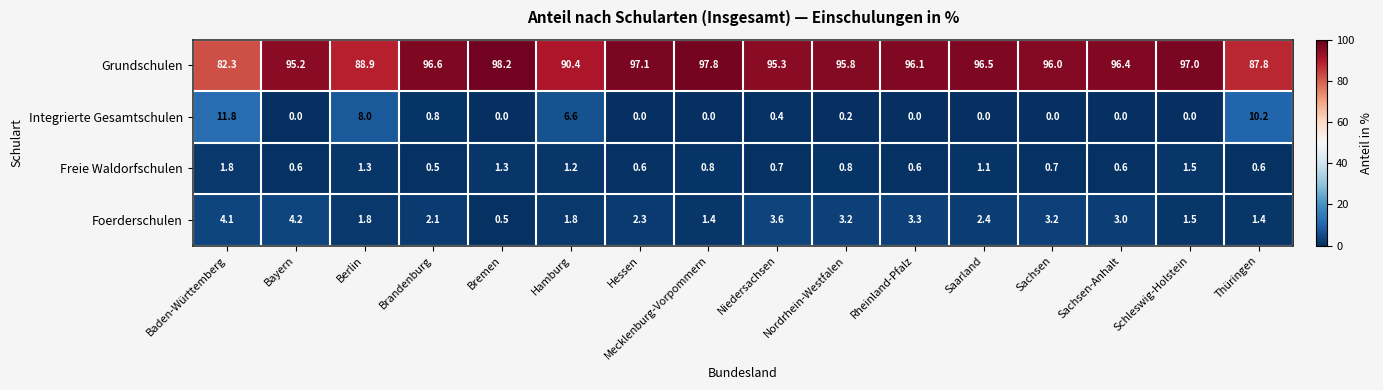

What is the total value across all series at Sachsen-Anhalt?

100.0